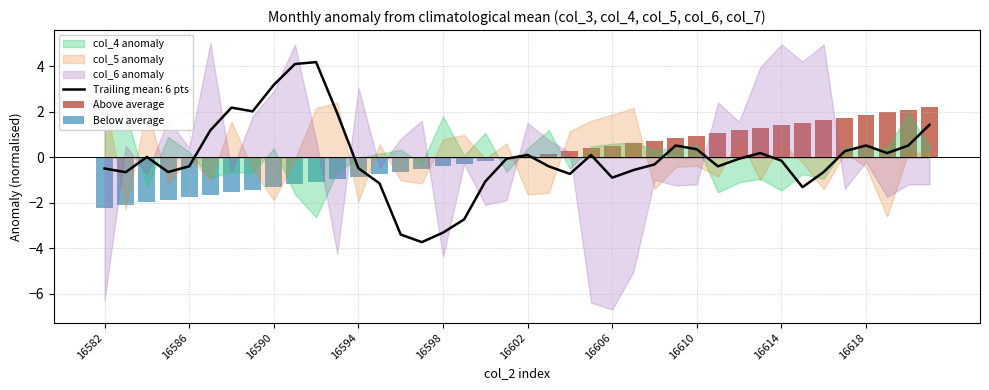

What is the lowest value of the Trailing mean: 6 pts series?

-3.7